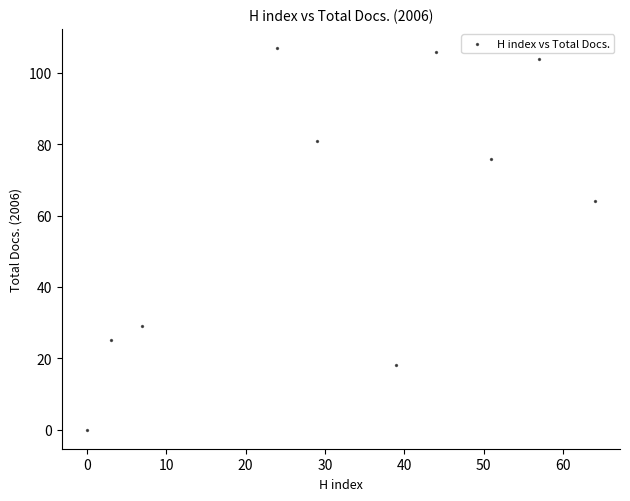

What Y value in the scatter plot is closest to 53?

64